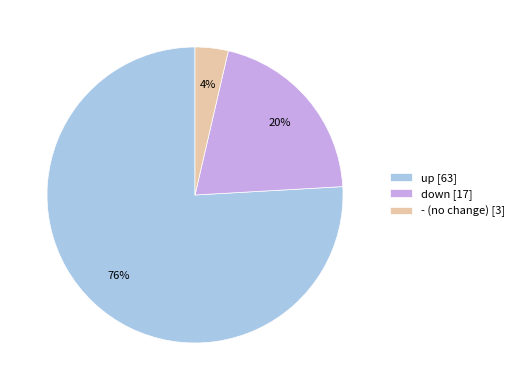

To the nearest percent, what is the difference between the largest and smallest slice percentages?

72%